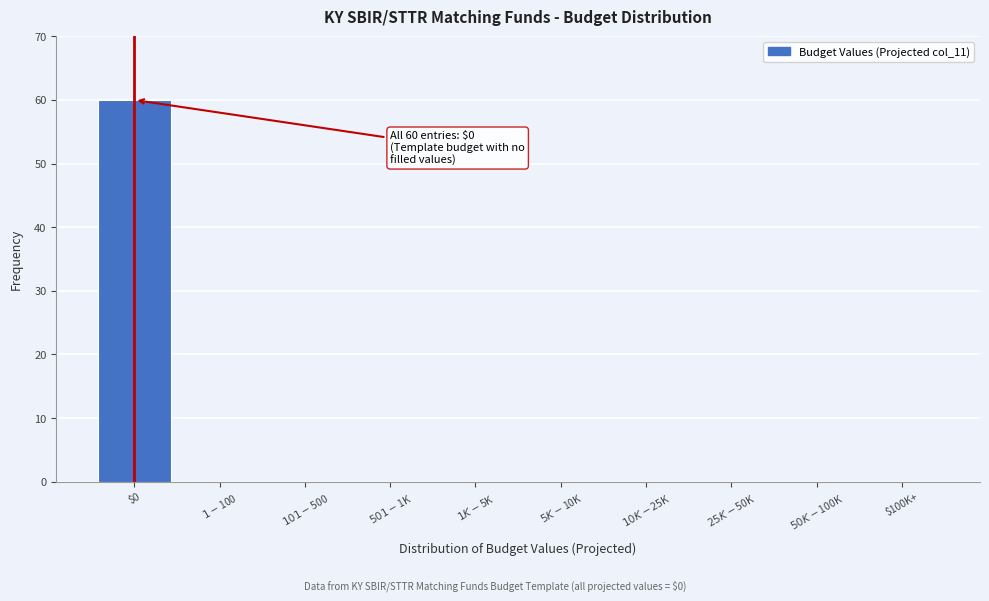

At which category does the chart reach its peak across all series?

$0